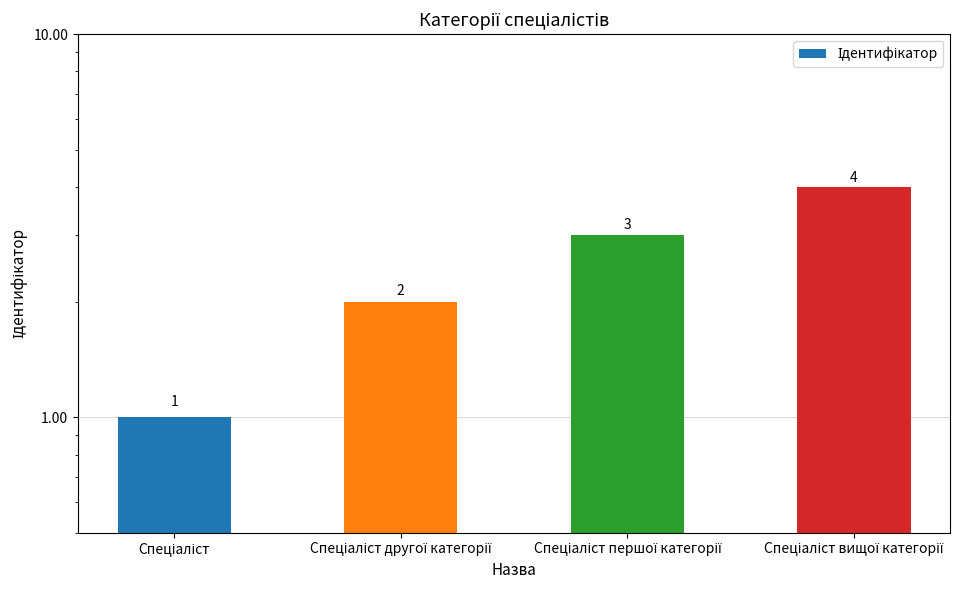

Reading left to right, extract all data points from this chart.

1	2	3	4